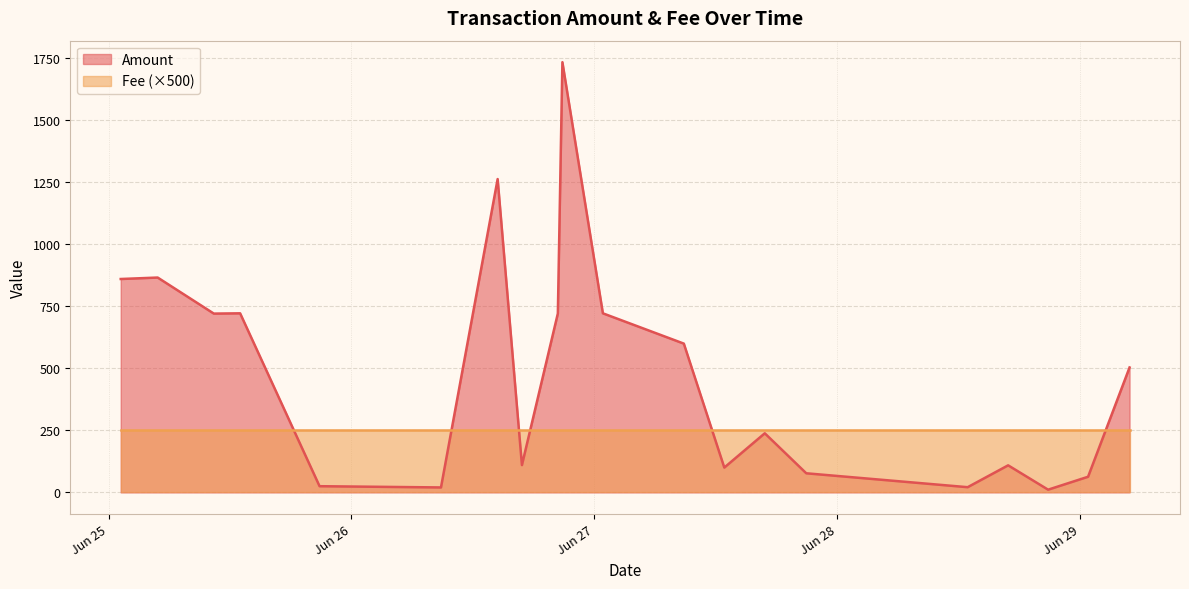

At which label does Fee reach its peak?

2024-06-29 04:54